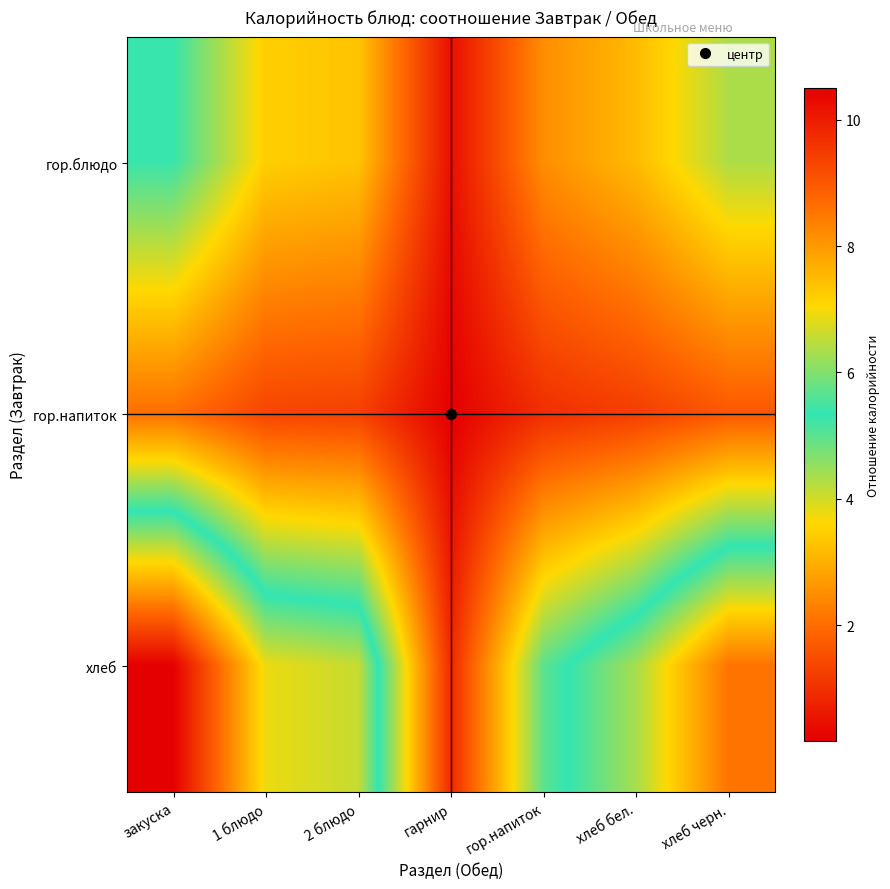

At which category is the sum across all series the highest?

закуска